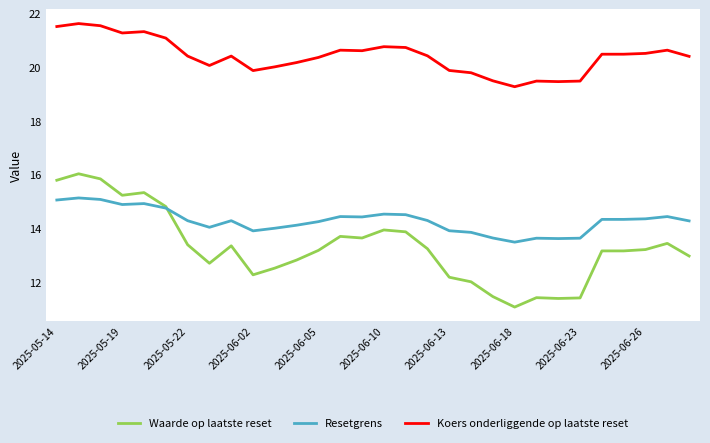

Which series ends up on top after the final intersection of Resetgrens and Waarde op laatste reset?

Resetgrens